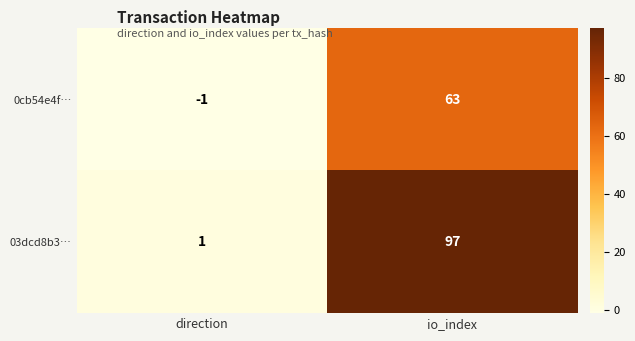

At which label is 03dcd8b3… closest to 49?

direction